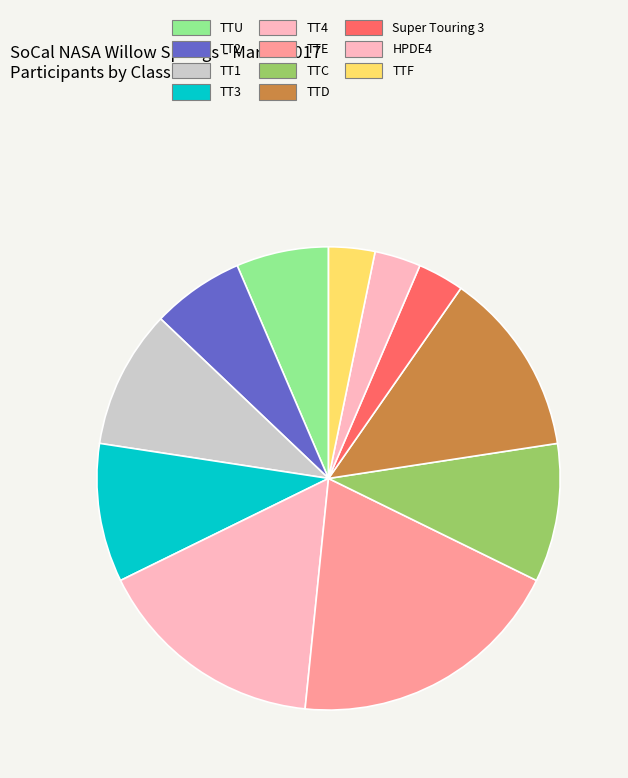

Is there a majority slice in this chart?

No